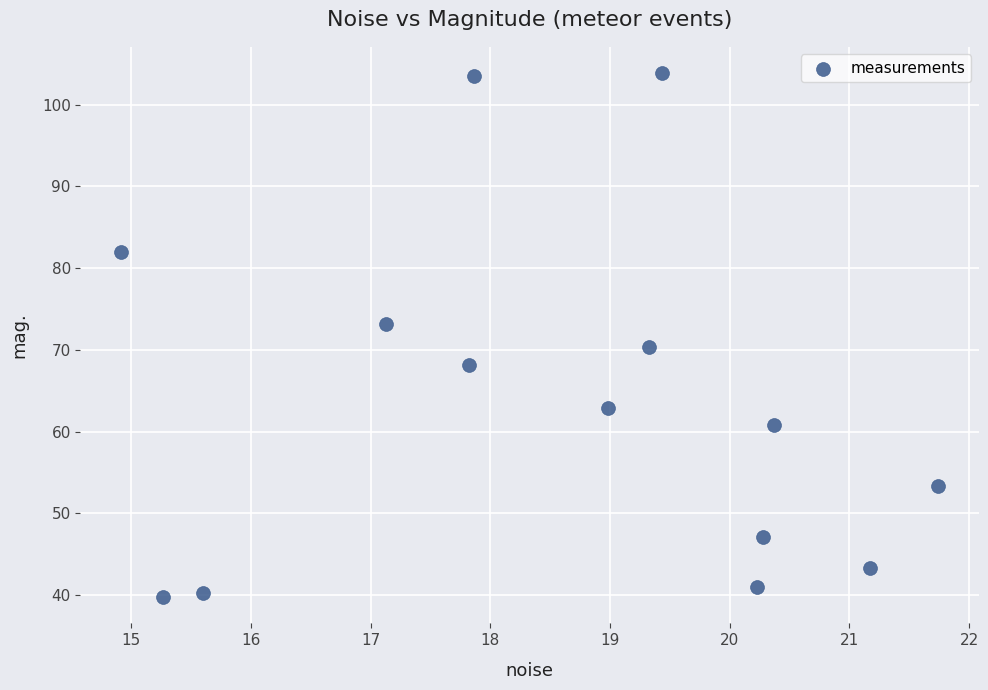

Count the number of points in this scatter plot.

14